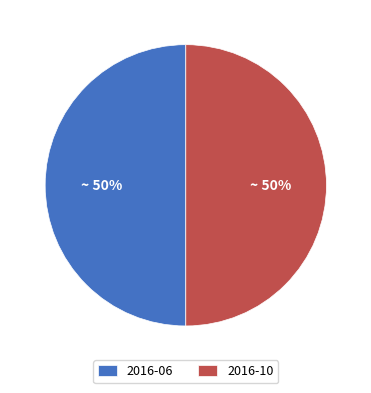

To the nearest percent, what portion does 2016-10 represent?

50%